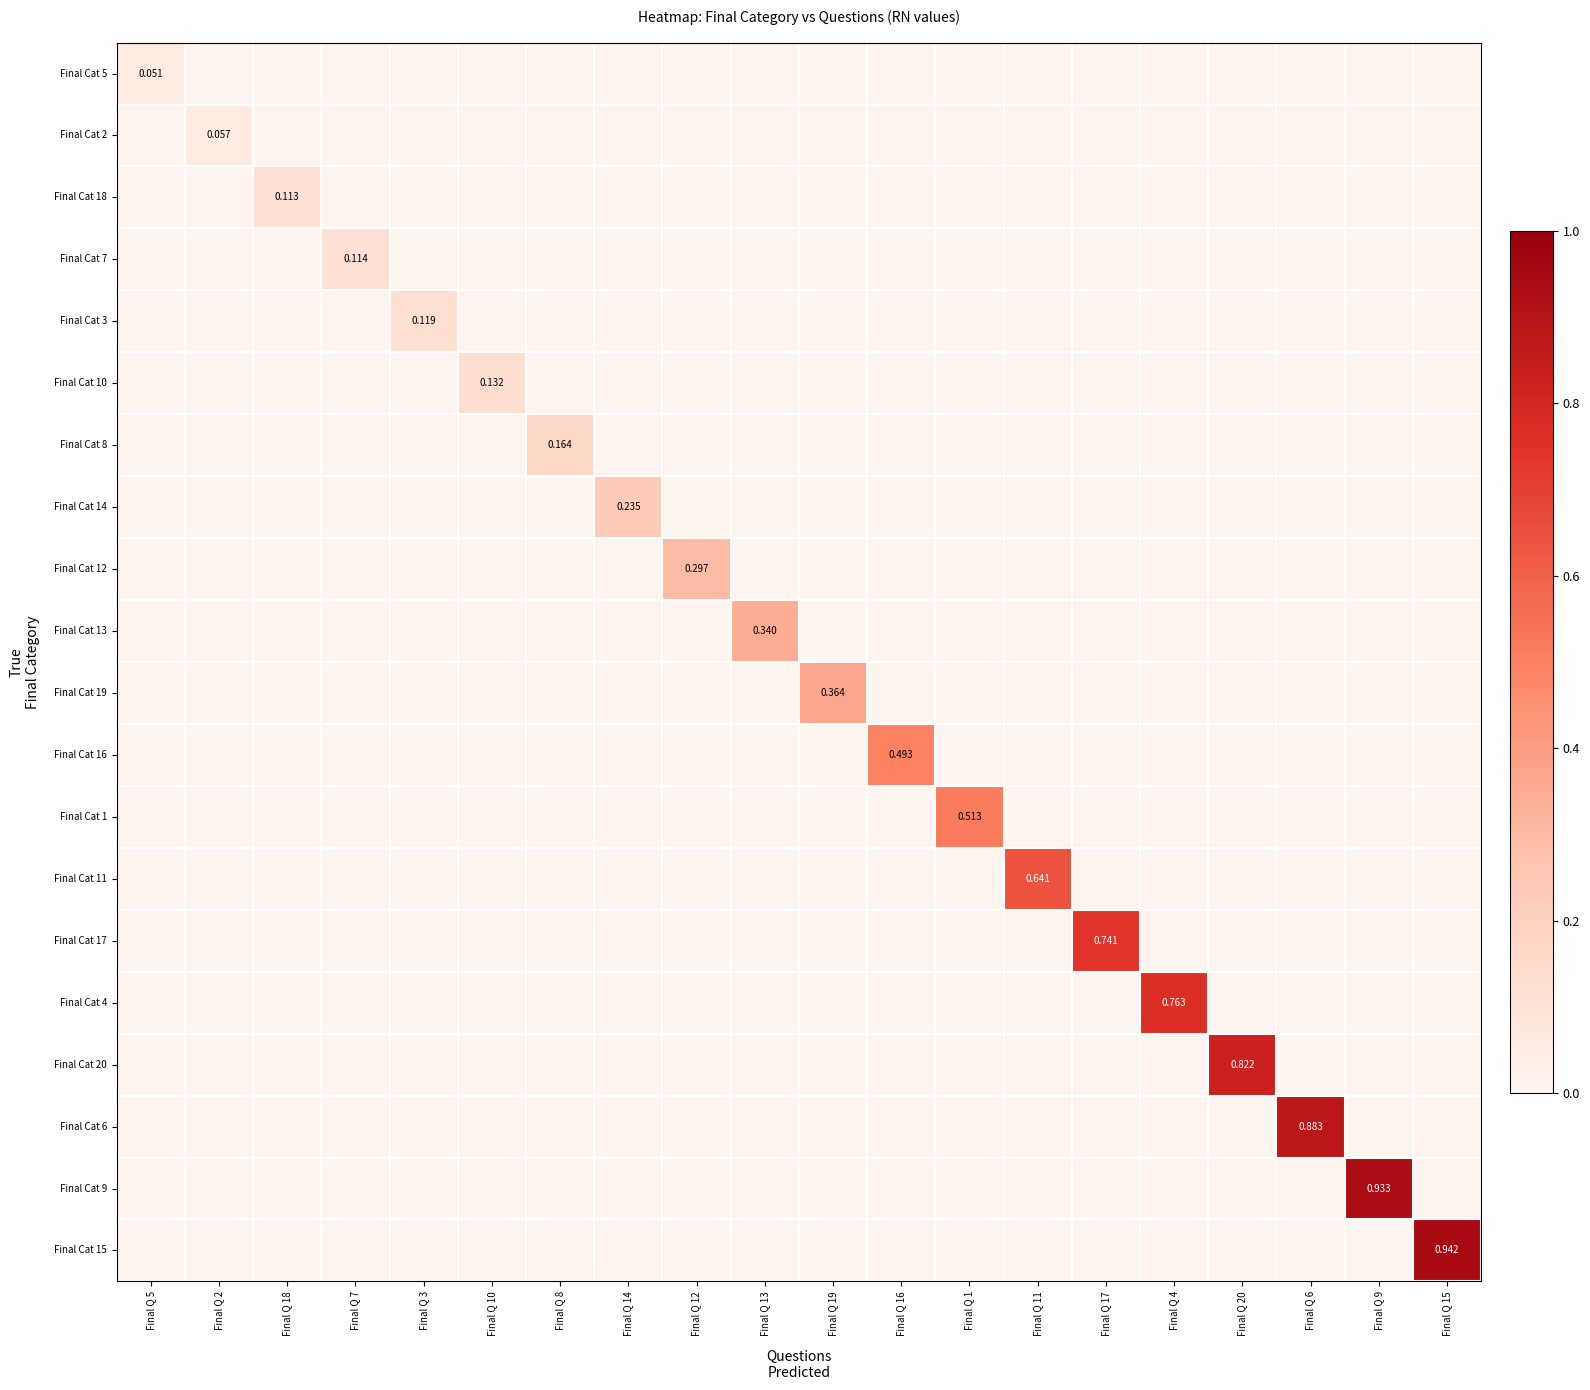

What is the sum of all Final Cat 5 values?

0.1